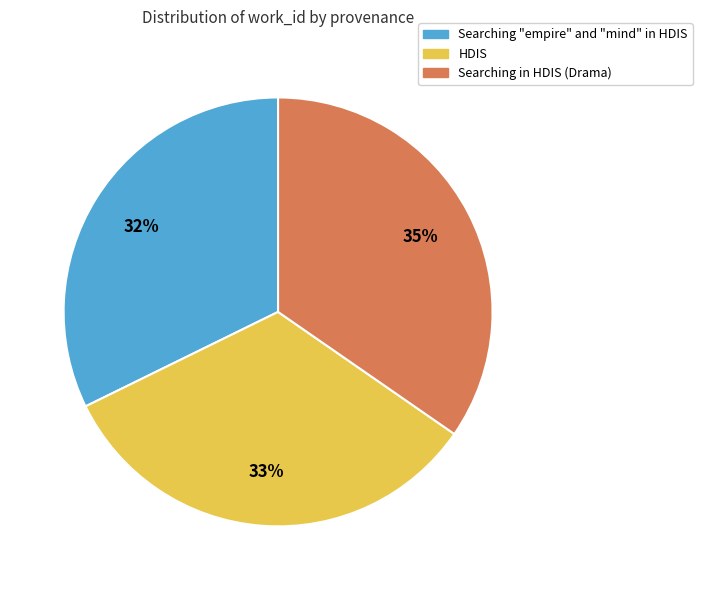

Does Searching in HDIS (Drama) account for over 50% of the chart?

No